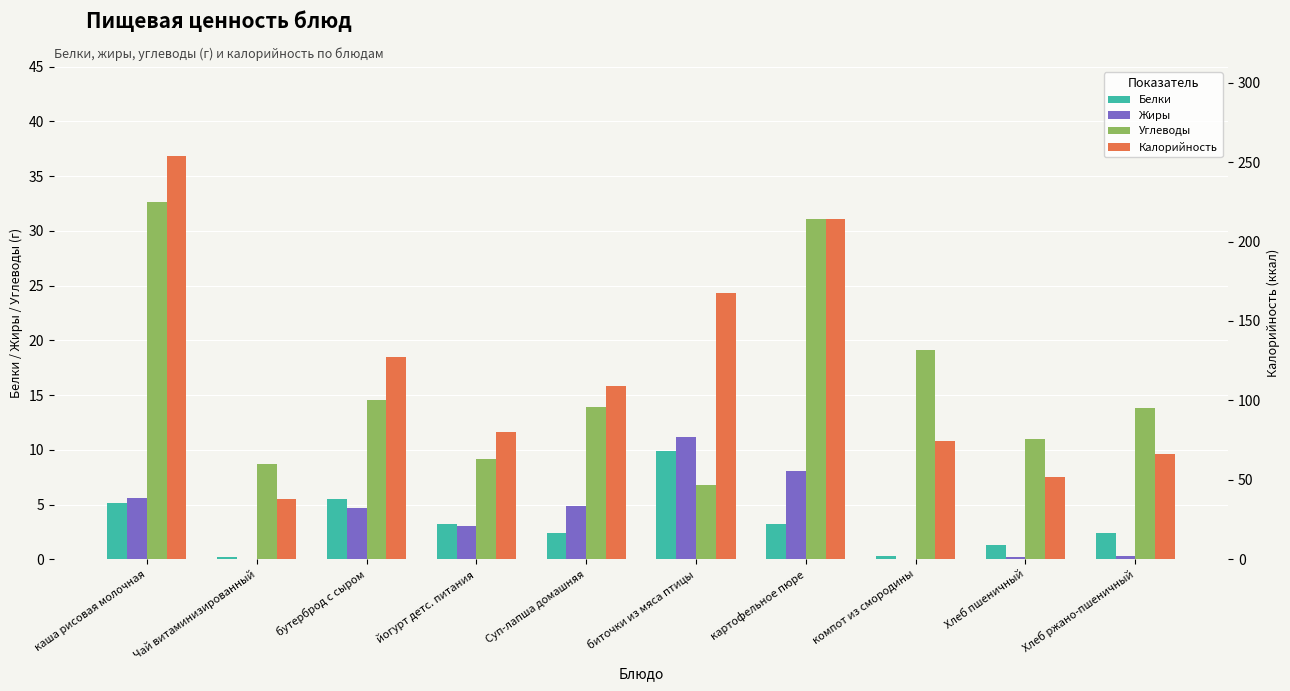

Where is Калорийность nearest to the value 145?

бутерброд с сыром